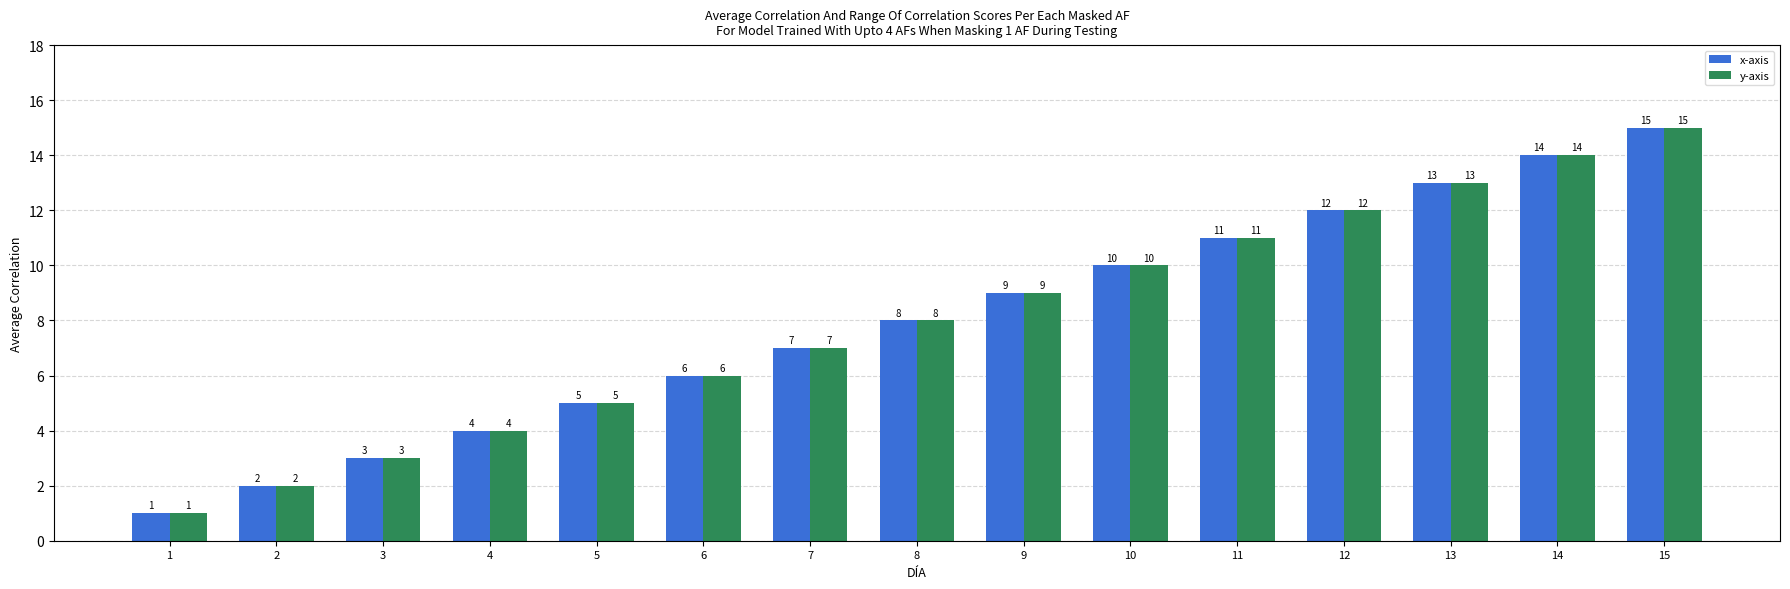

What value does the x-axis series have at 8, to the nearest 10?

10